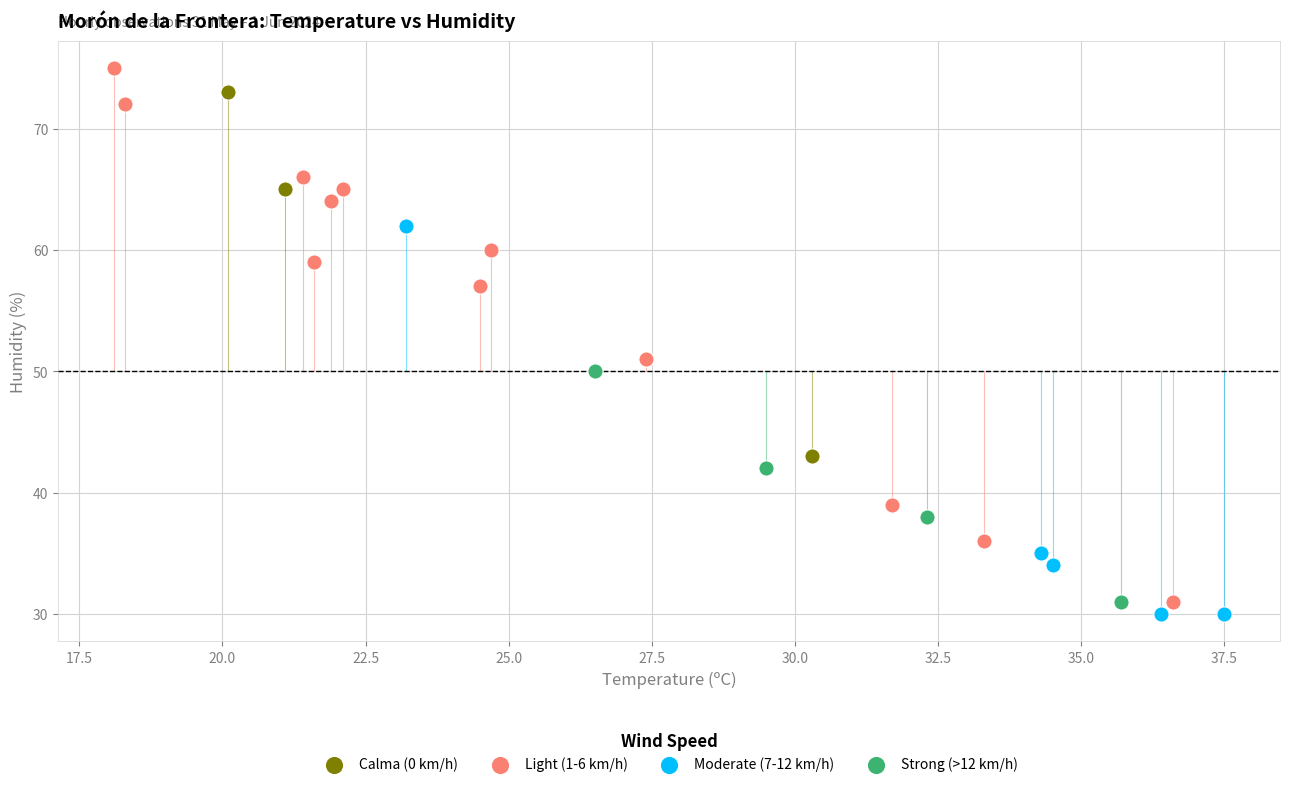

Which series contains the lowest Y value?

Moderate (7-12 km/h)